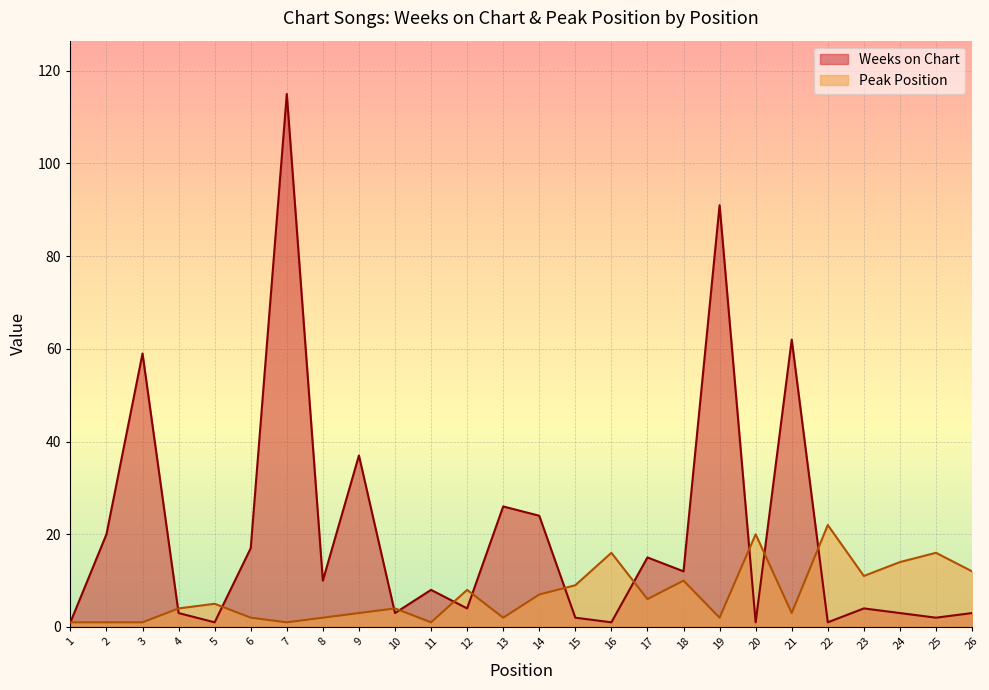

True or false: Peak Position has a value of 12 at 26.

True